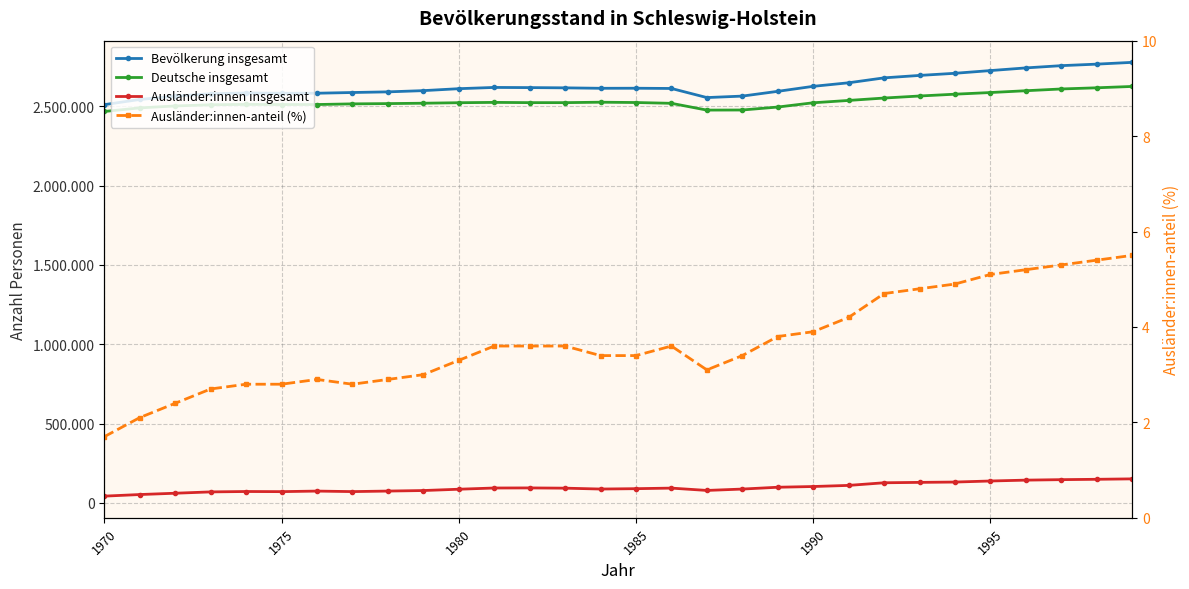

How many data points in Deutsche insgesamt are less than 2522850?

15